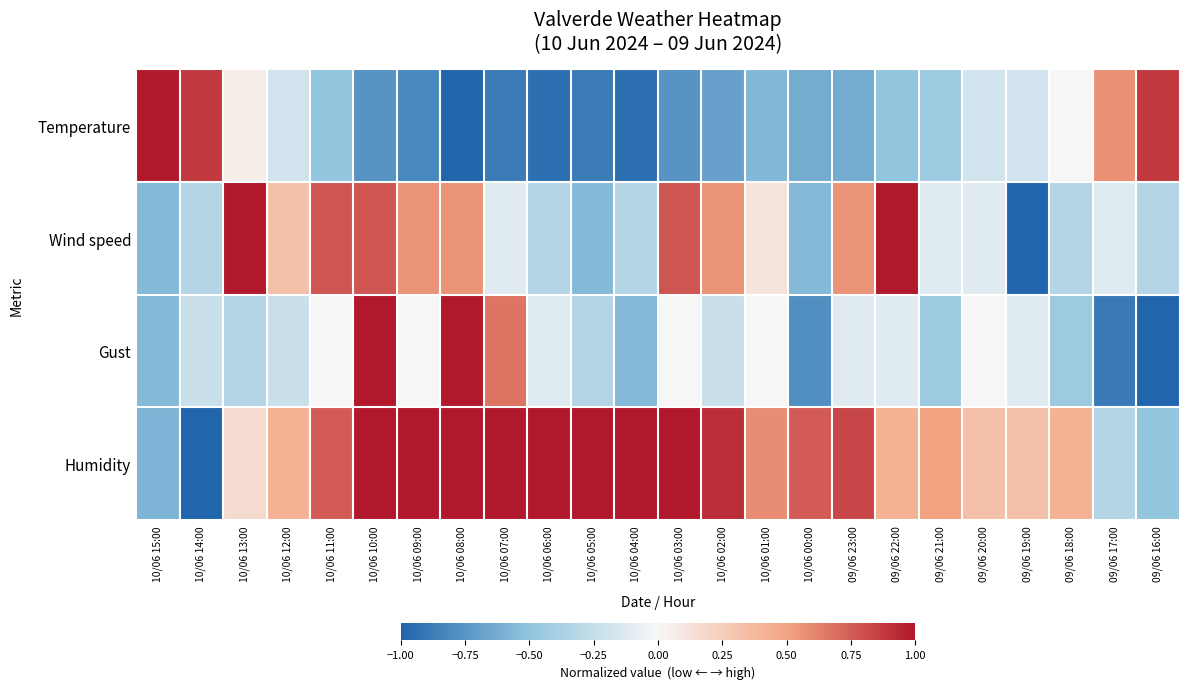

What is the difference between the highest and lowest values at 09/06 18:00?

0.9